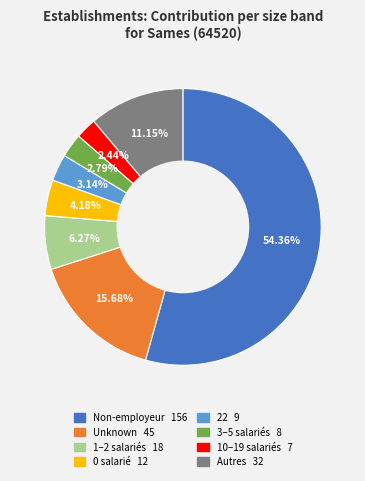

Is there any slice that represents more than half of the pie?

Yes